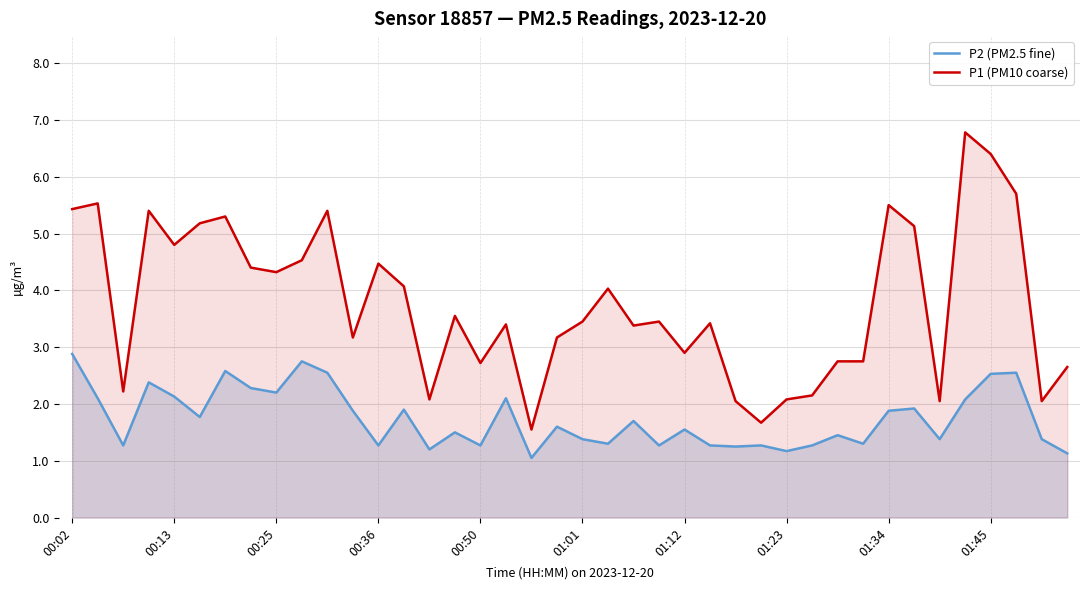

Reading right to left, list all the values displayed in this chart.

P2 (PM2.5 fine): 1.1	1.4	2.5	2.5	2.1	1.4	1.9	1.9	1.3	1.4	1.3	1.2	1.3	1.2	1.3	1.6	1.3	1.7	1.3	1.4	1.6	1.1	2.1	1.3	1.5	1.2	1.9	1.3	1.9	2.5	2.8	2.2	2.3	2.6	1.8	2.1	2.4	1.3	2.1	2.9
P1 (PM10 coarse): 2.6	2.0	5.7	6.4	6.8	2.0	5.1	5.5	2.8	2.8	2.1	2.1	1.7	2.0	3.4	2.9	3.5	3.4	4.0	3.5	3.2	1.6	3.4	2.7	3.5	2.1	4.1	4.5	3.2	5.4	4.5	4.3	4.4	5.3	5.2	4.8	5.4	2.2	5.5	5.4